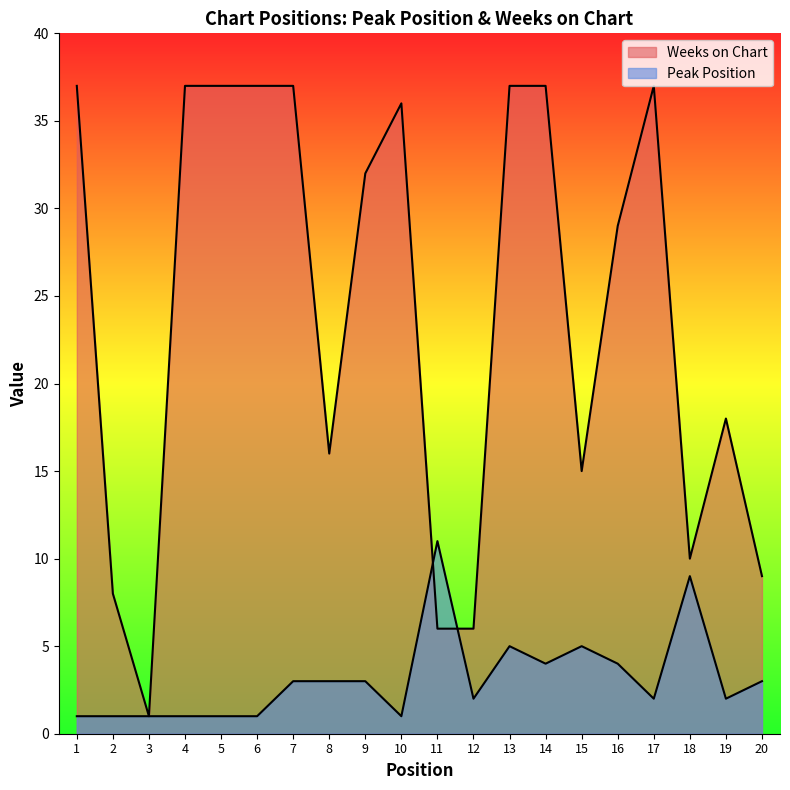

Which series has the largest total across all categories?

Weeks on Chart